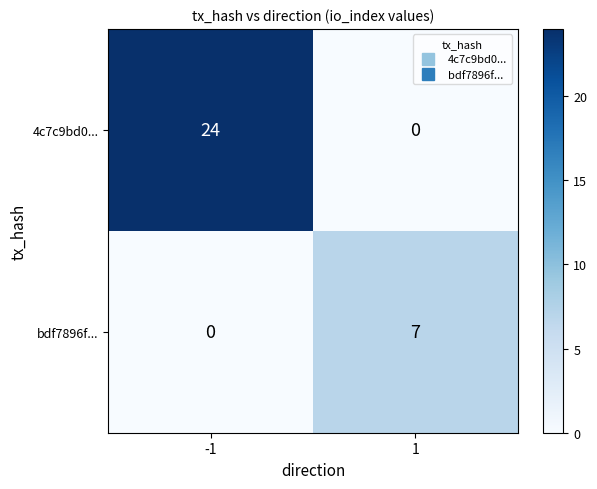

At which category does the chart reach its peak across all series?

-1